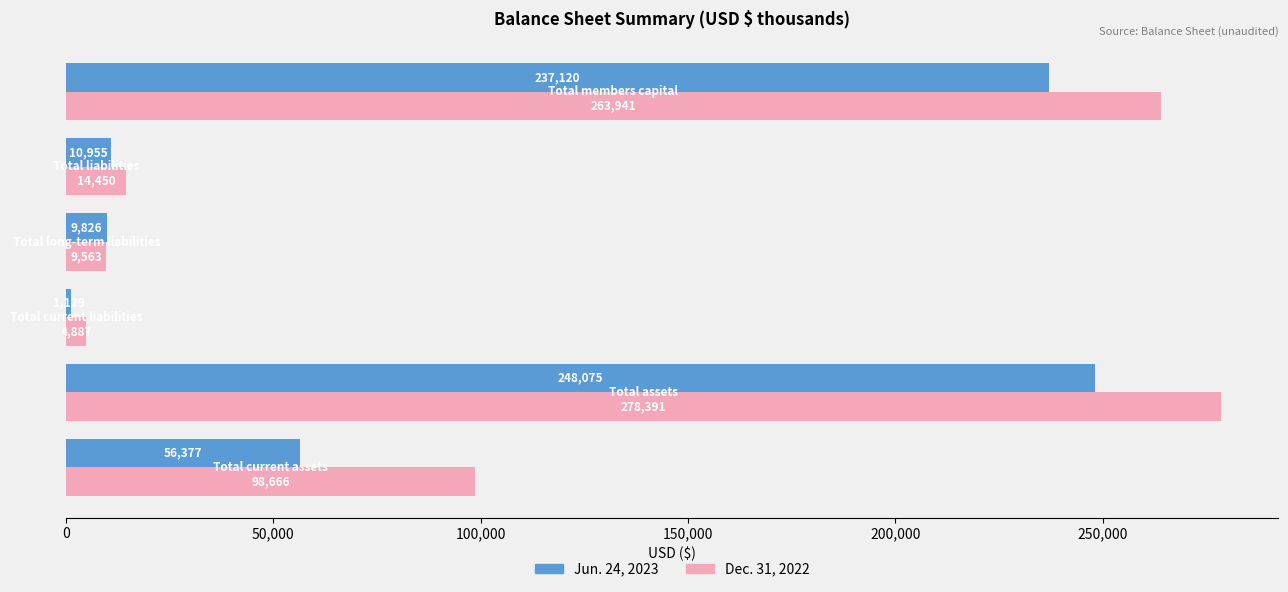

What is the average value of the Dec. 31, 2022 series?

111650